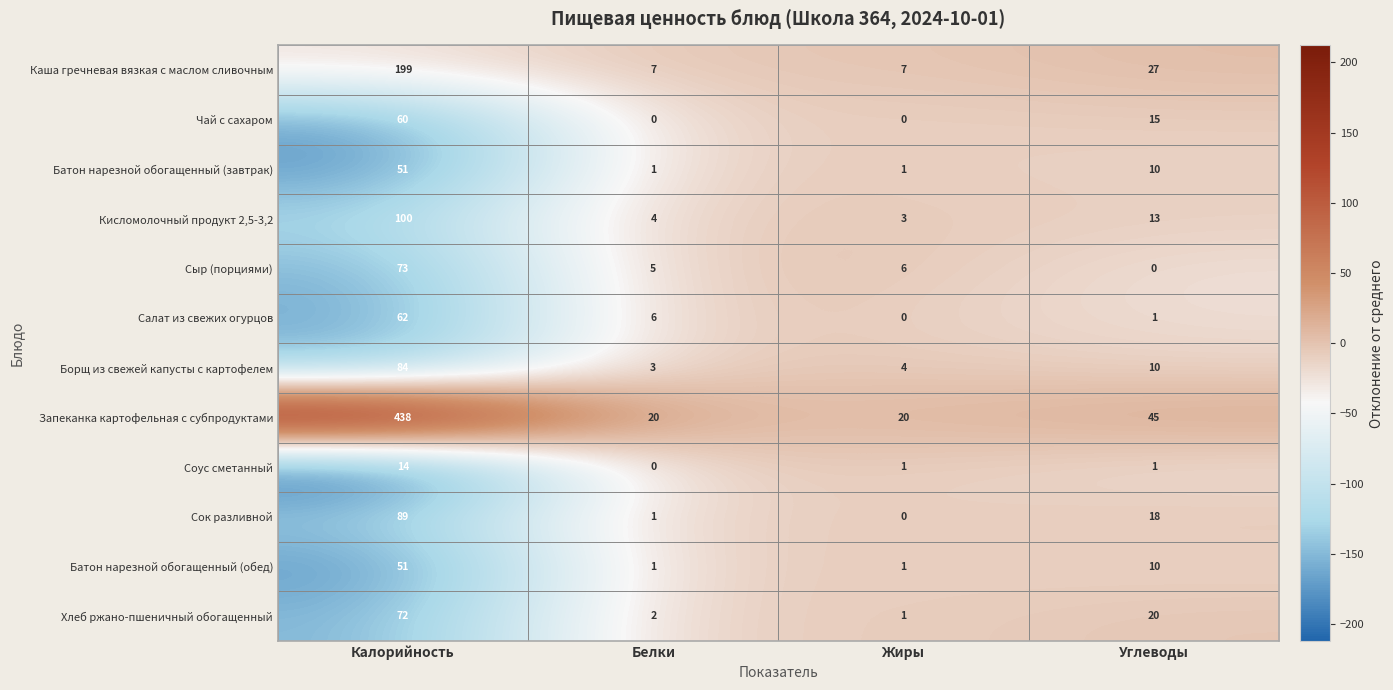

What is the difference between the Батон нарезной обогащенный (завтрак) values at Калорийность and Белки?

50